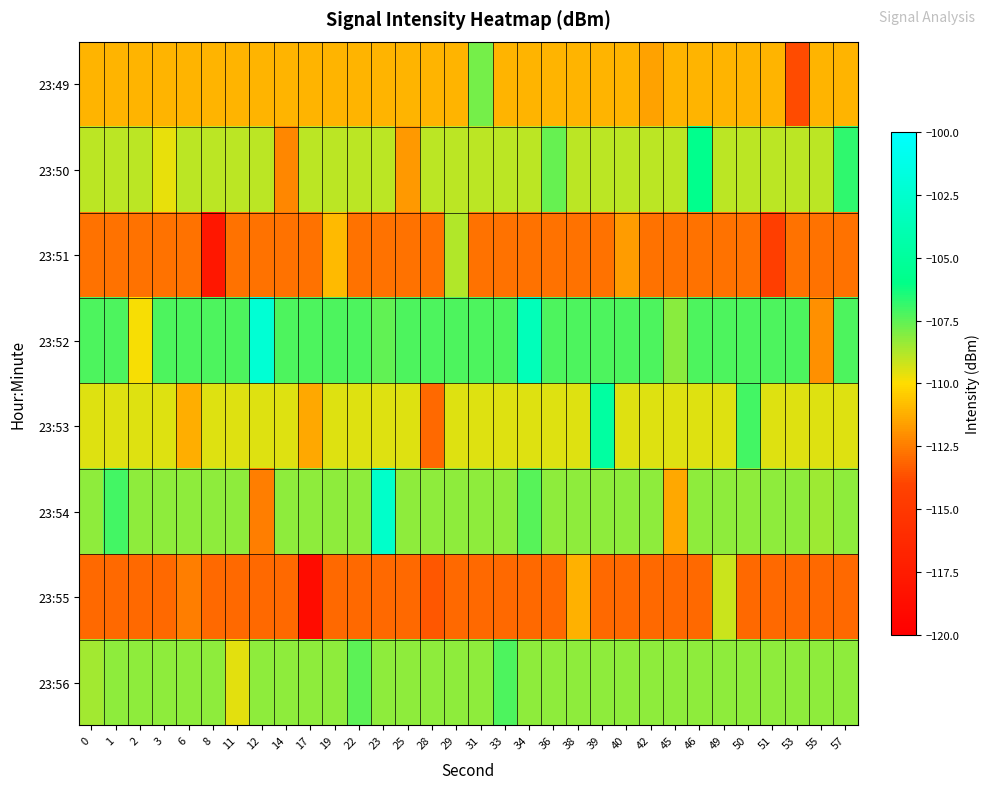

List the series in order of their peak value, lowest first.

23:55, 23:51, 23:49, 23:56, 23:50, 23:53, 23:54, 23:52